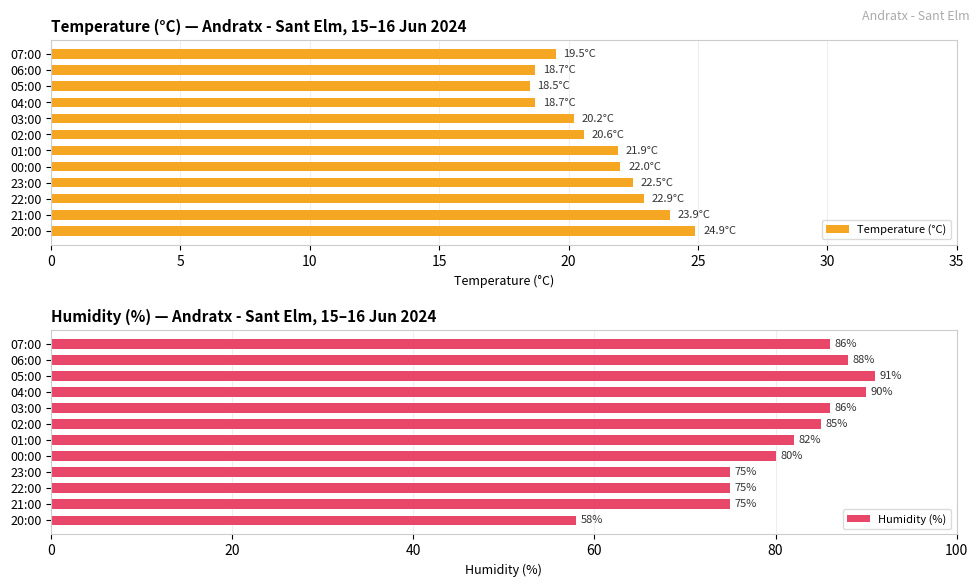

What is the average value of the Humidity (%) series?

81